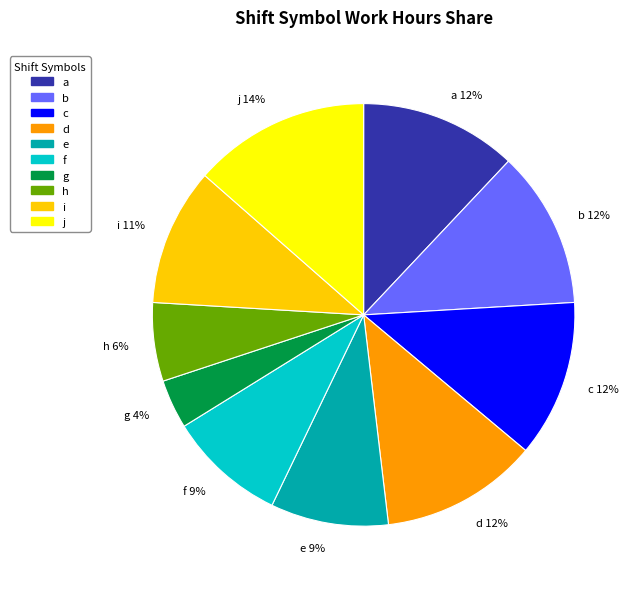

To the nearest percent, what is the combined percentage of d and h?

18%